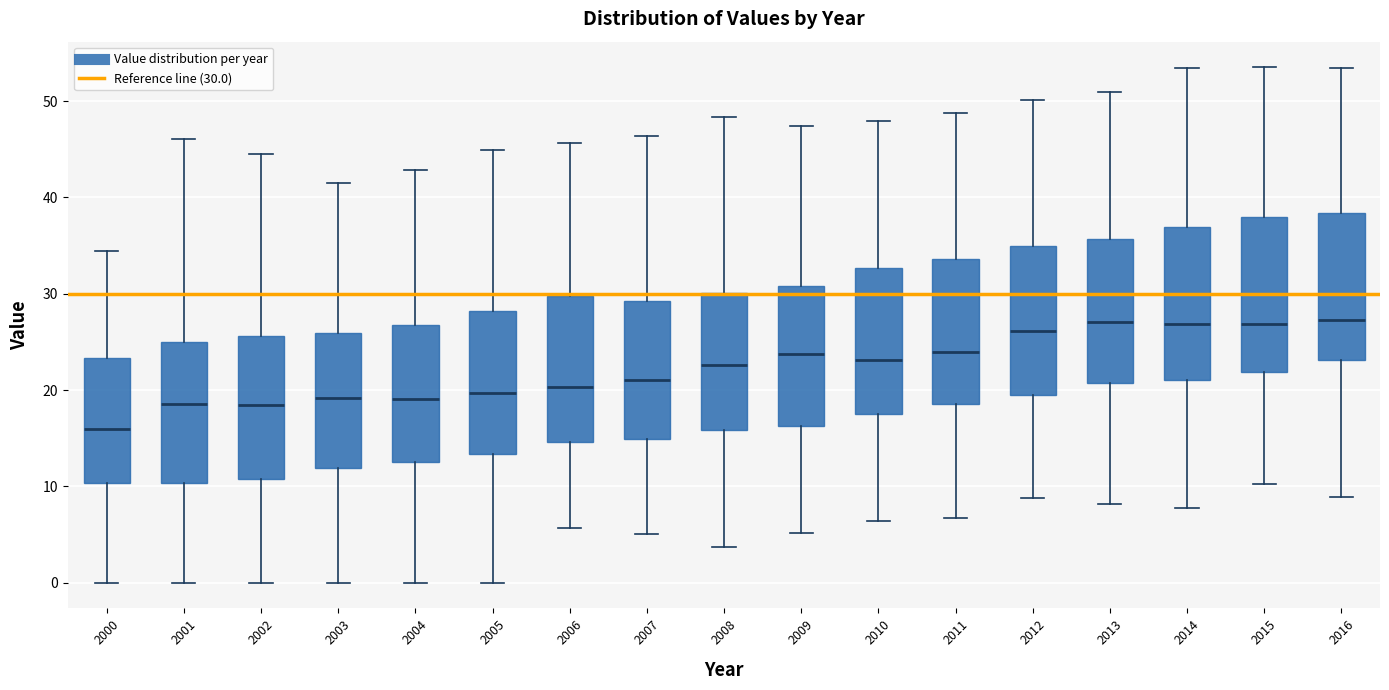

Which box's median line is the lowest?

2000